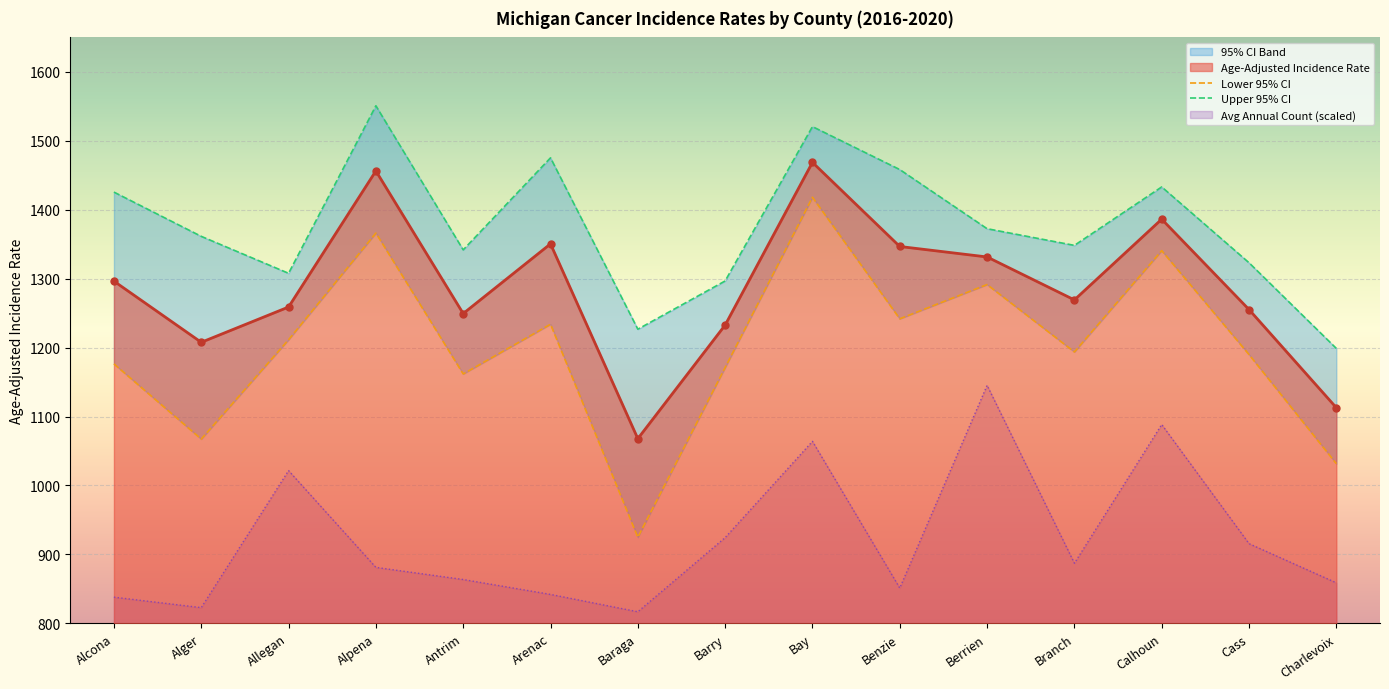

What position from the right is Antrim?

11